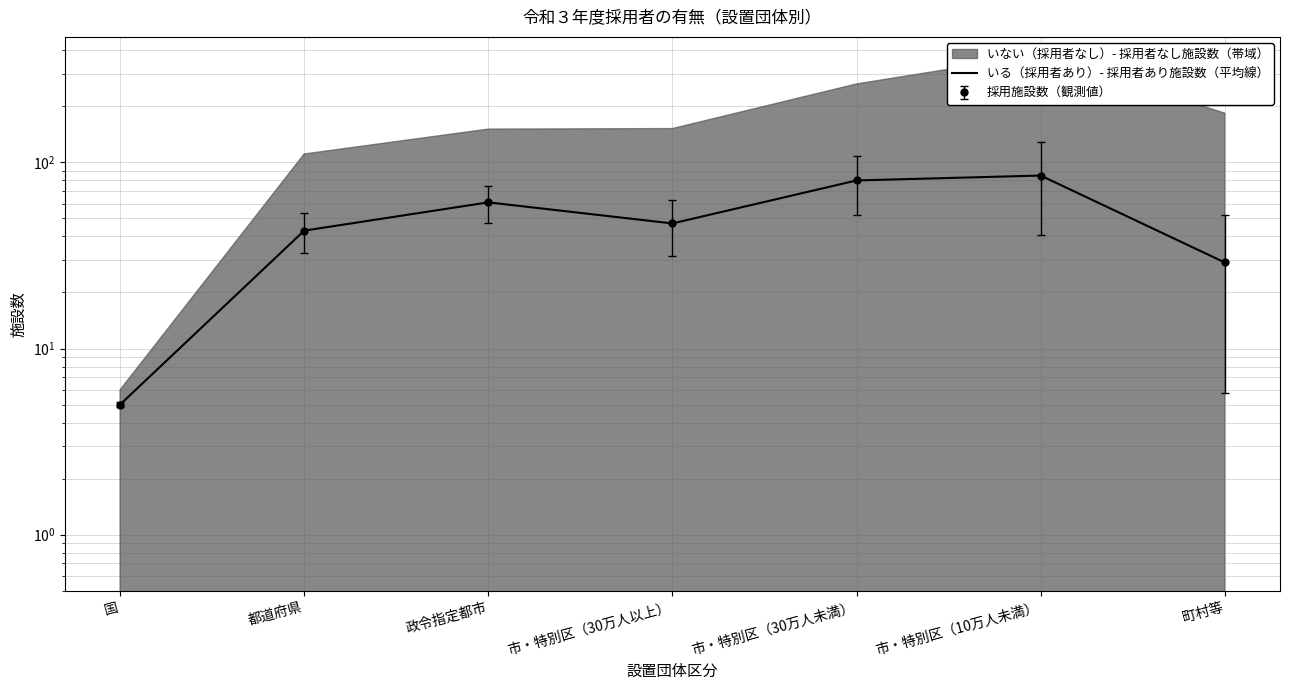

Reading left to right, what are all the values shown in this chart?

5	43	61	47	80	85	29